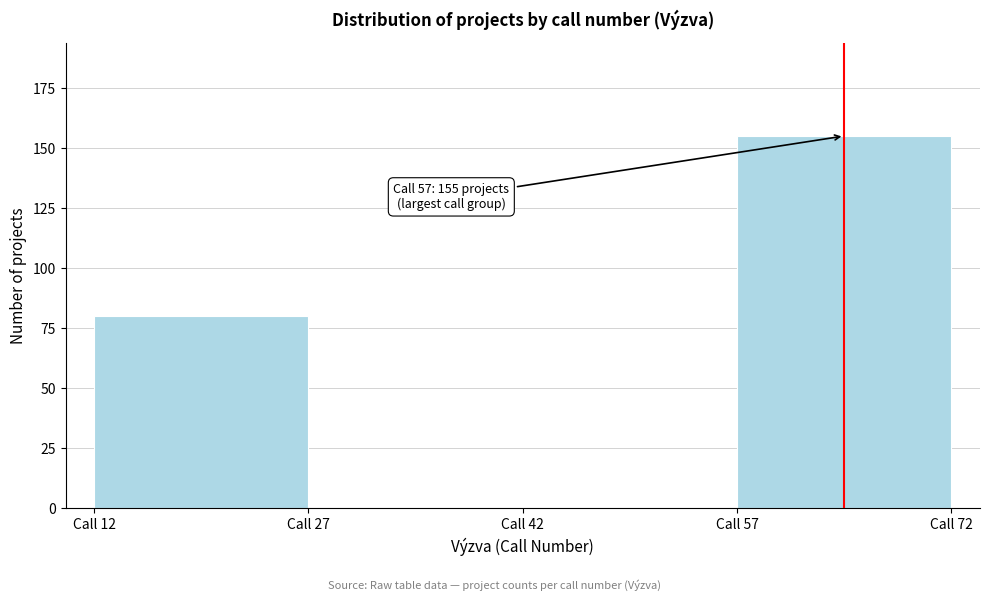

Which range on the x-axis has the tallest bar?

57 to 72